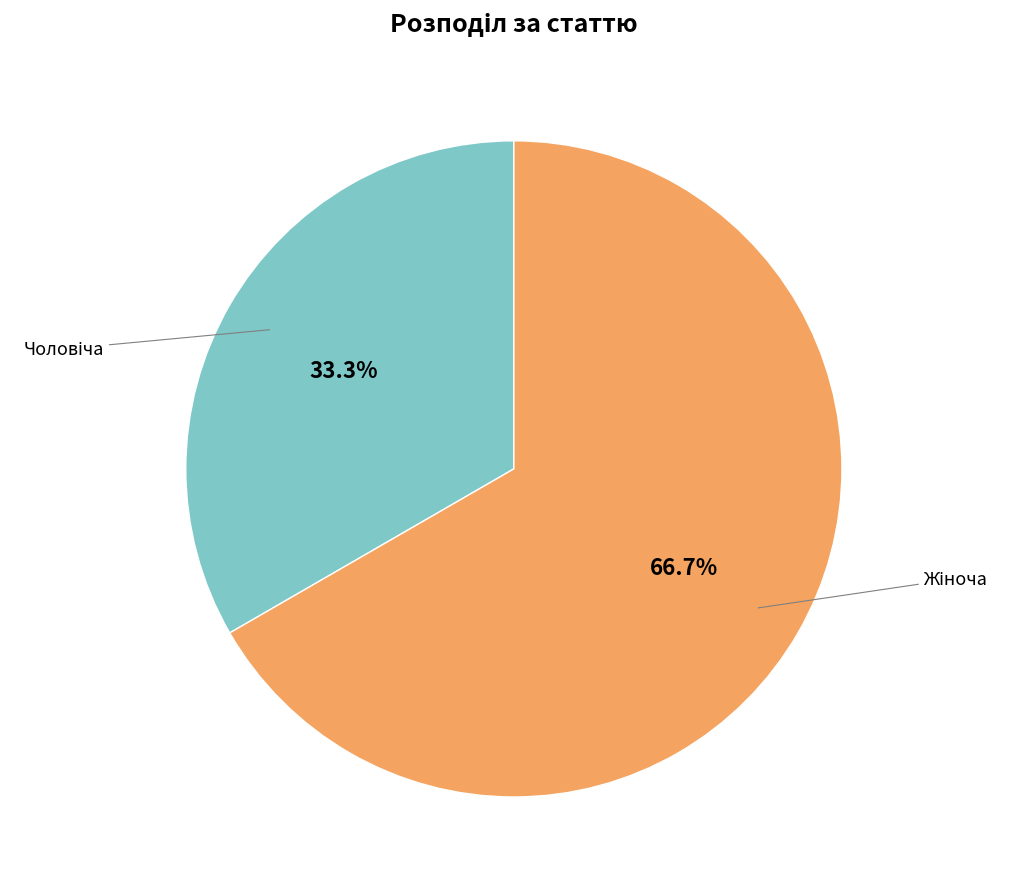

Is there a majority slice in this chart?

Yes